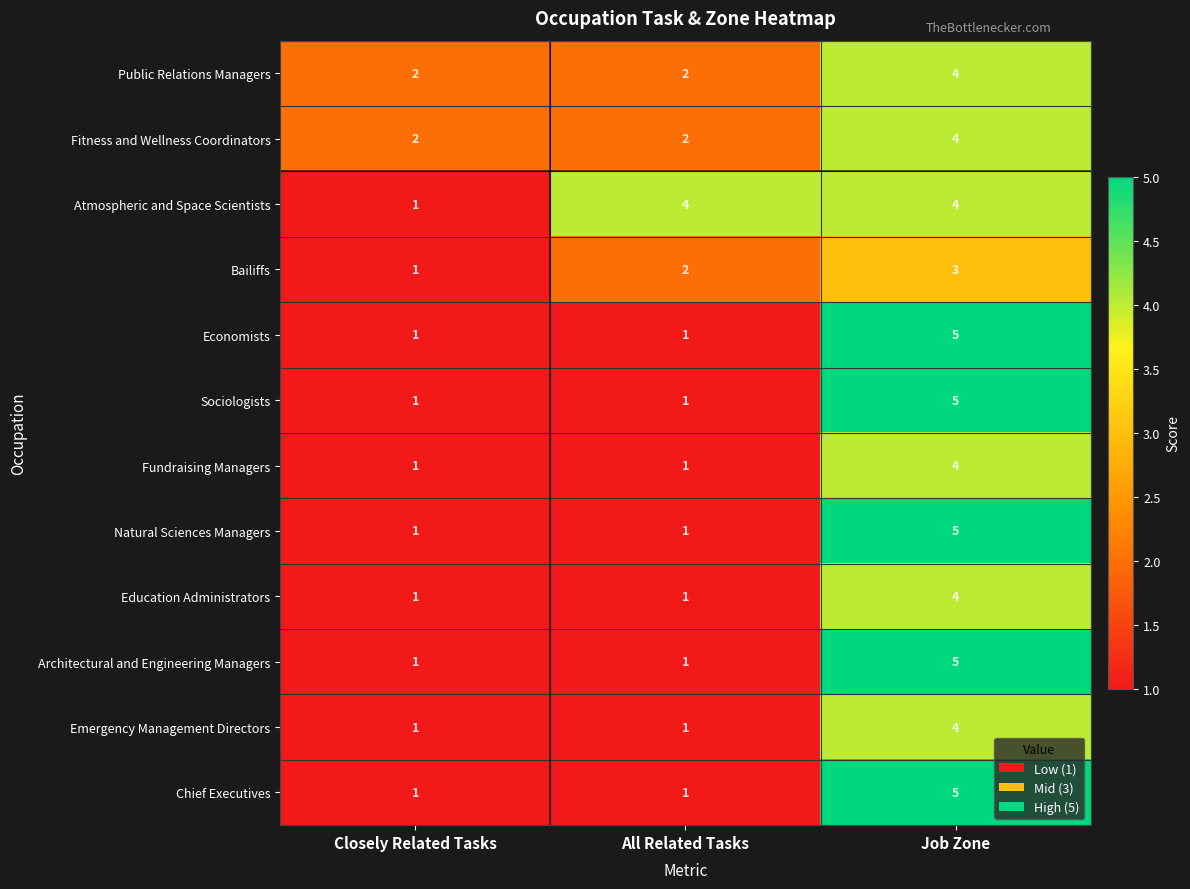

What is the greatest value displayed?

5